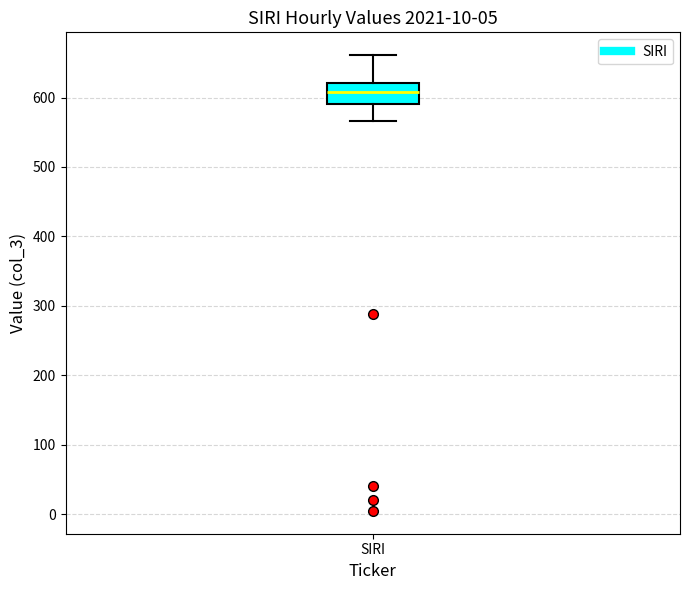

Transcribe this box plot: give where the median line is, the range the box spans, and where the two whiskers end, as read against the y-axis. The values are not printed on the chart, so give them approximately, as read against the axis.

median 610, box 590 to 620, whiskers 570 to 660